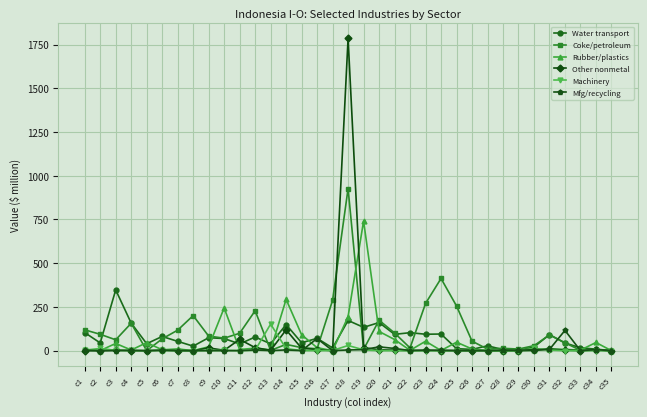

What is the difference between the maximum and minimum values in the Coke/petroleum series?

926.9